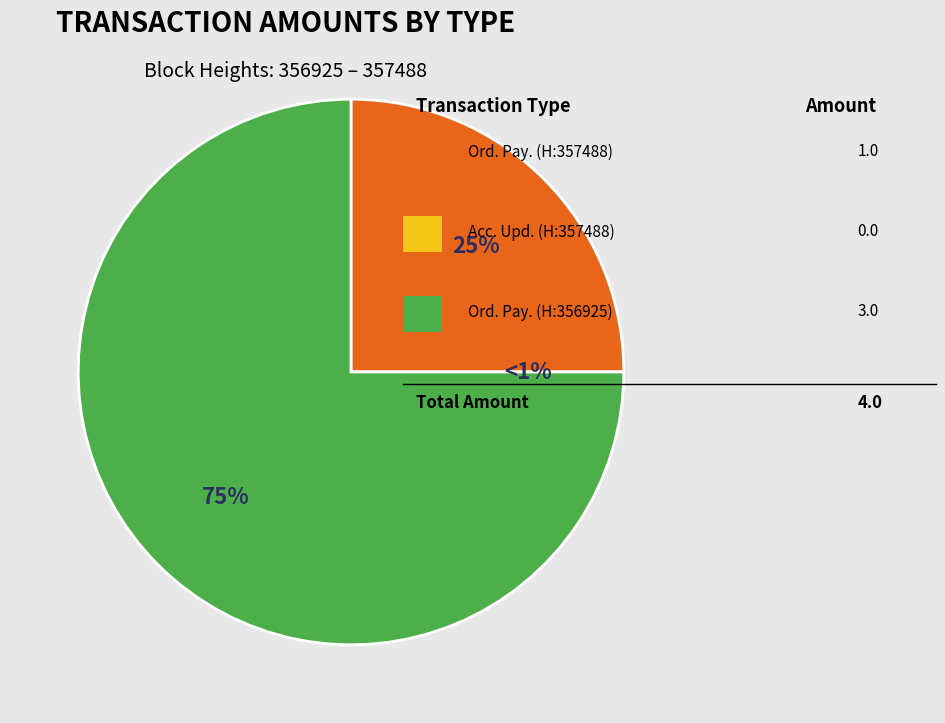

What percentage is NOT represented by Account Update (357488)?

100.0%